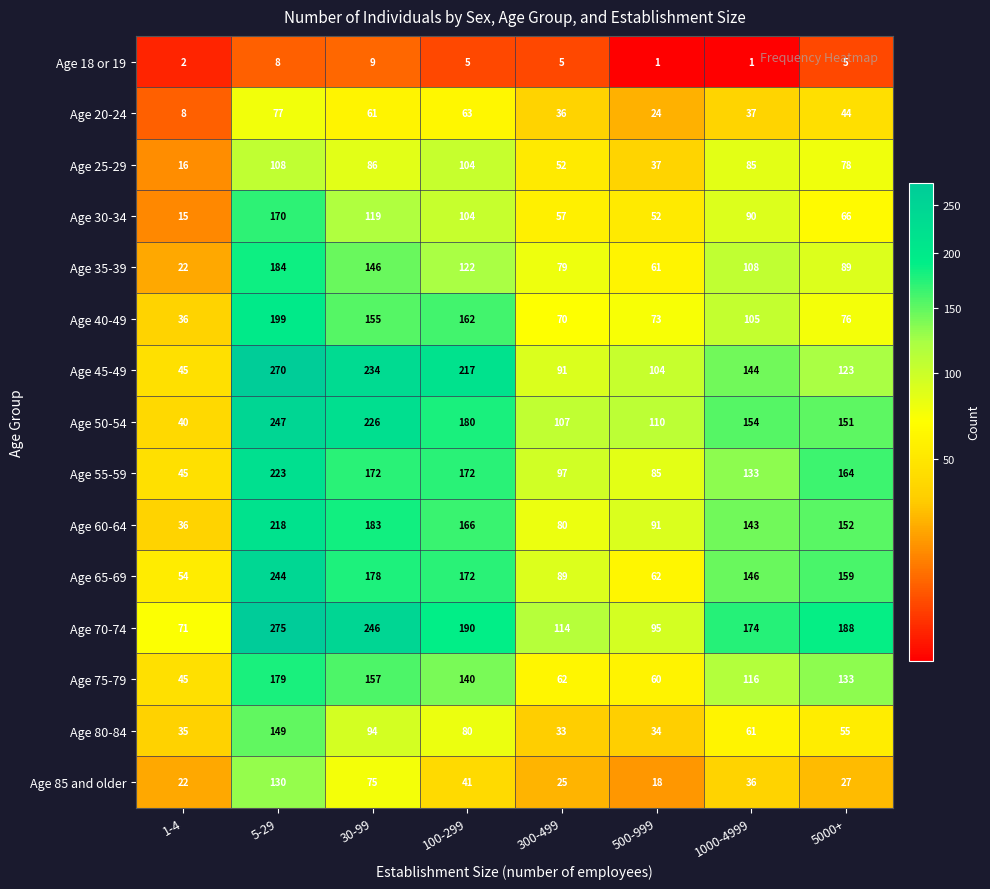

The Age 25-29 series shows 23 at 1-4. True or false?

False